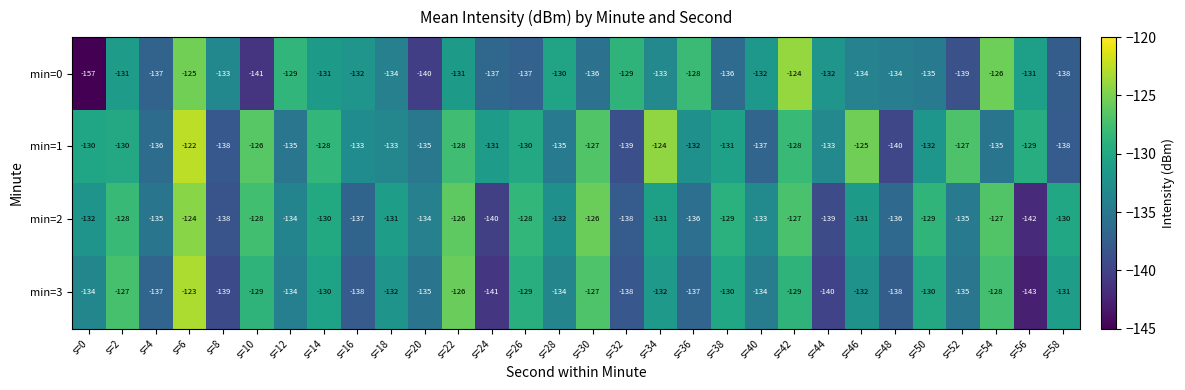

At how many categories does at least one series exceed -153?

30